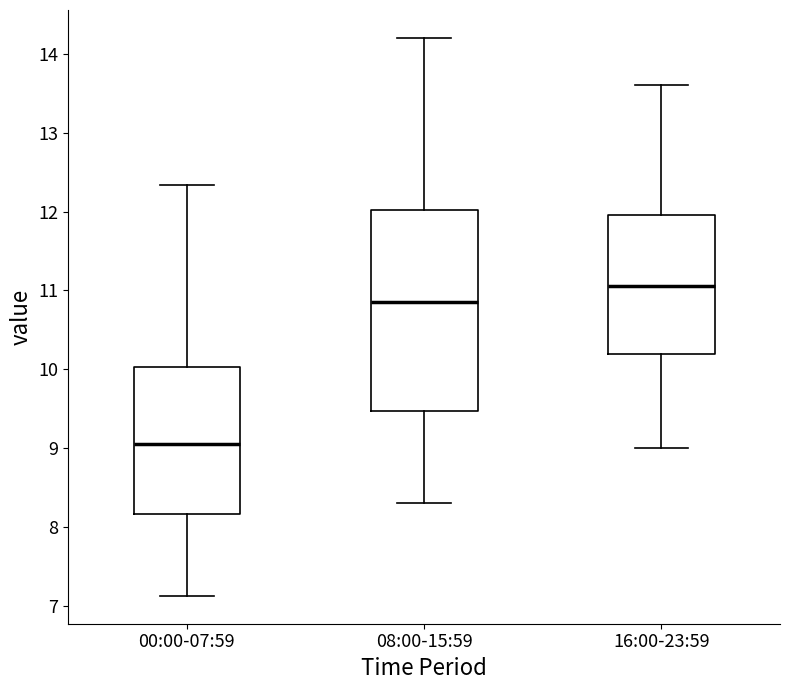

Which box is the tallest, from its lower edge to its upper edge?

08:00-15:59